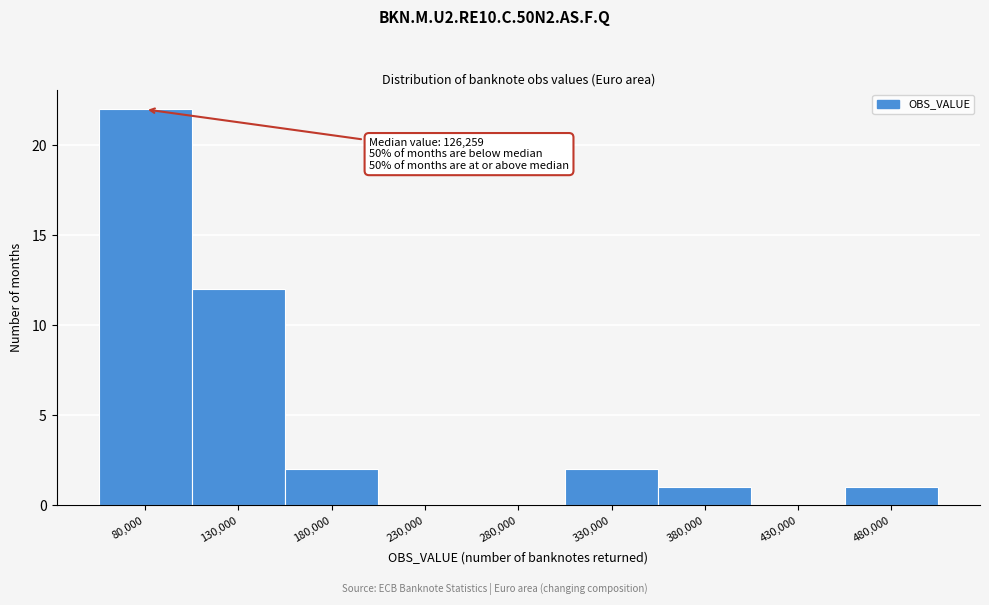

Reading right to left, list all the values displayed in this chart.

480,000=1	430,000=0	380,000=1	330,000=2	280,000=0	230,000=0	180,000=2	130,000=12	80,000=22